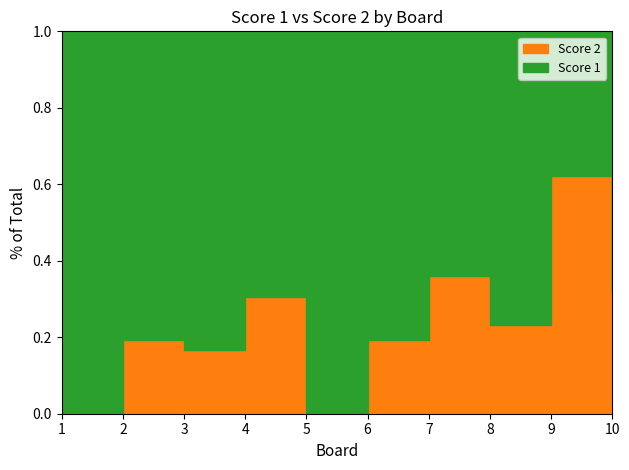

Is the value of Score 2 at 2 greater than the value of Score 1 at 9?

No